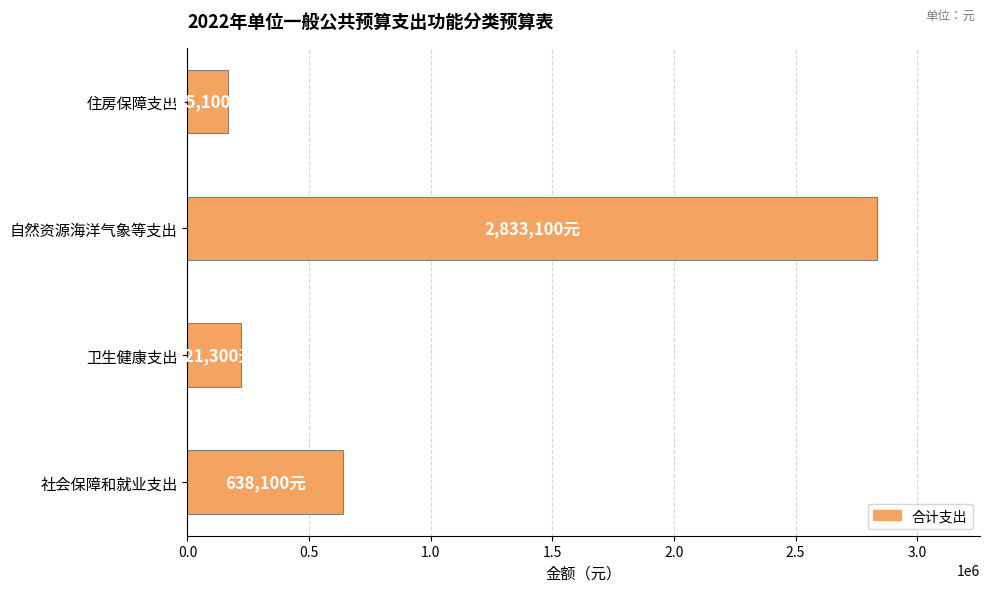

What is the difference between the values at 社会保障和就业支出 and 卫生健康支出?

416800